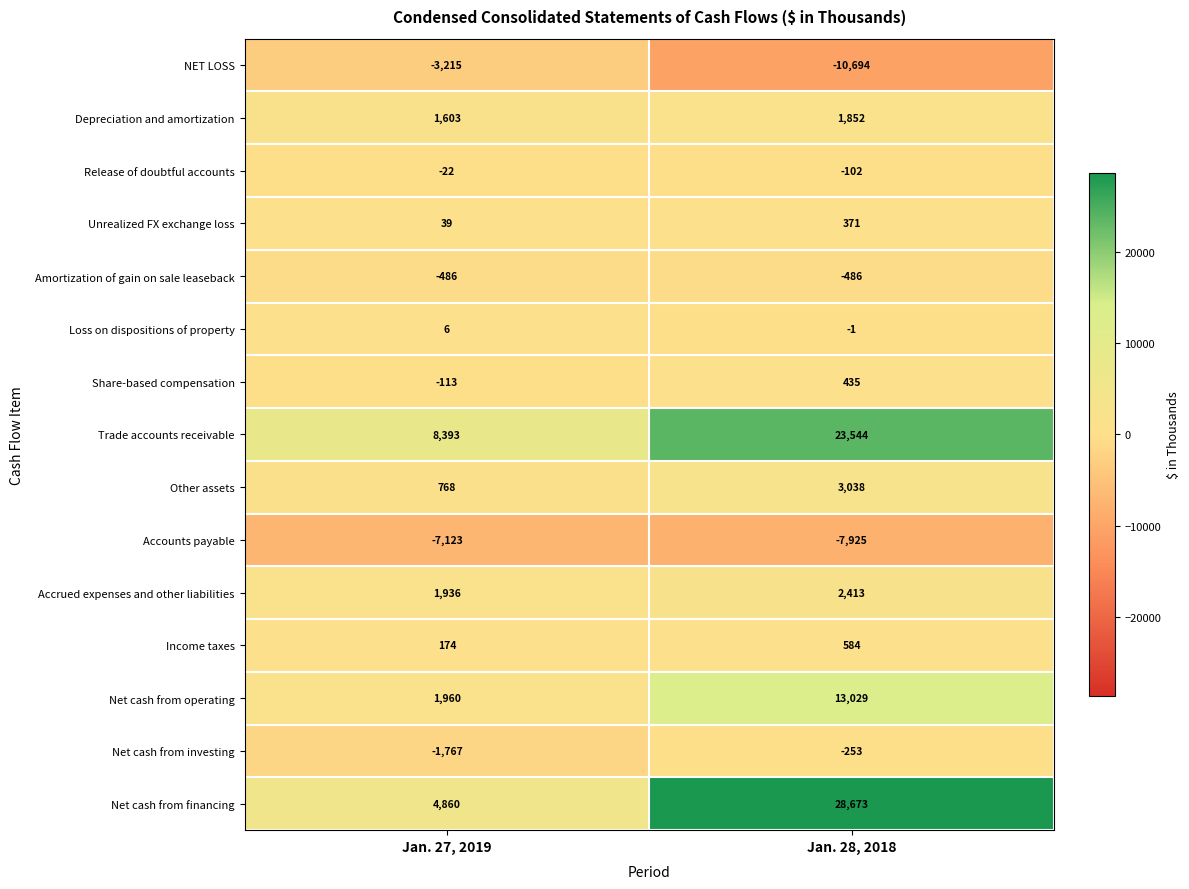

The value of Depreciation and amortization at Jan. 27, 2019 is 1603. True or false?

True